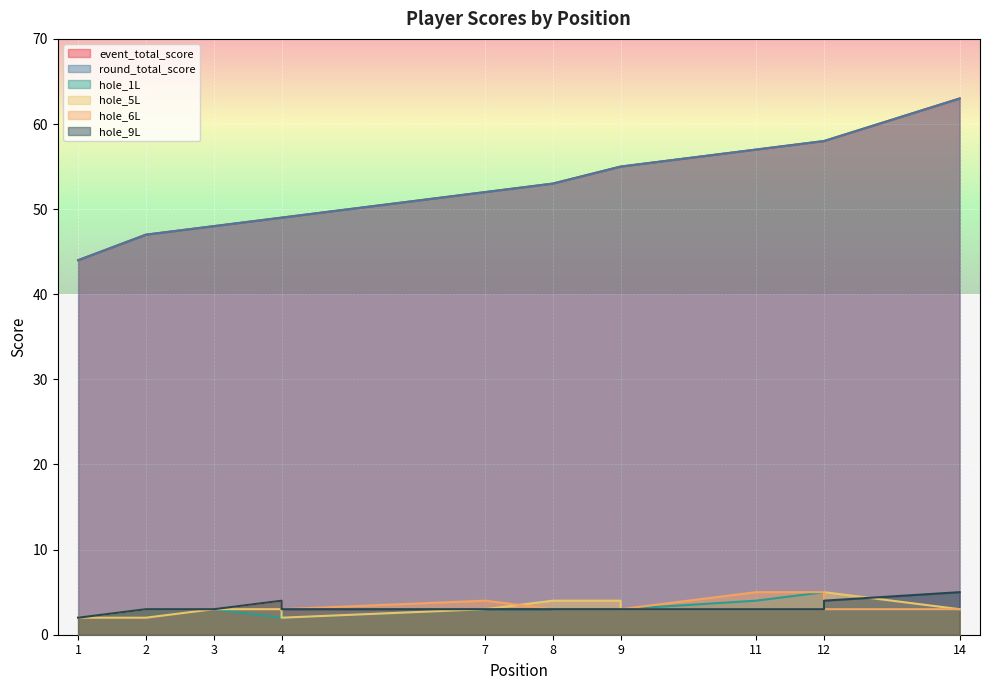

What is the difference between the second highest and second lowest values in the hole_5L series?

2